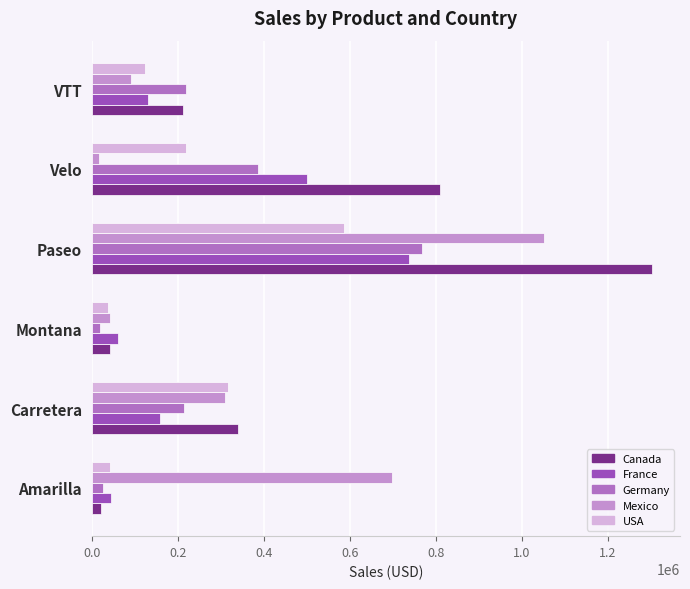

List the series in order of their peak value, lowest first.

USA, France, Germany, Mexico, Canada